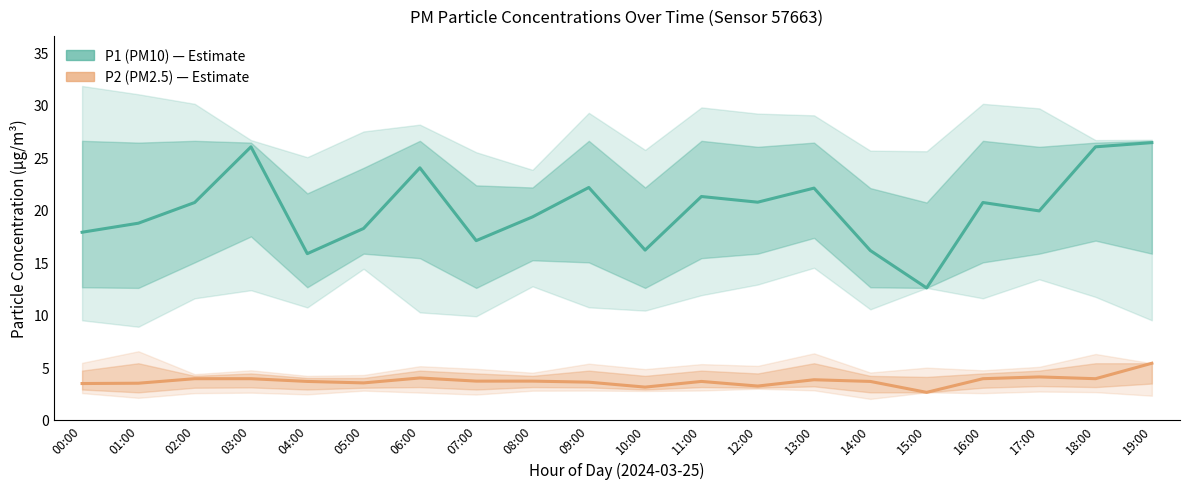

Which has a higher value, 00:00 or 16:00?

16:00